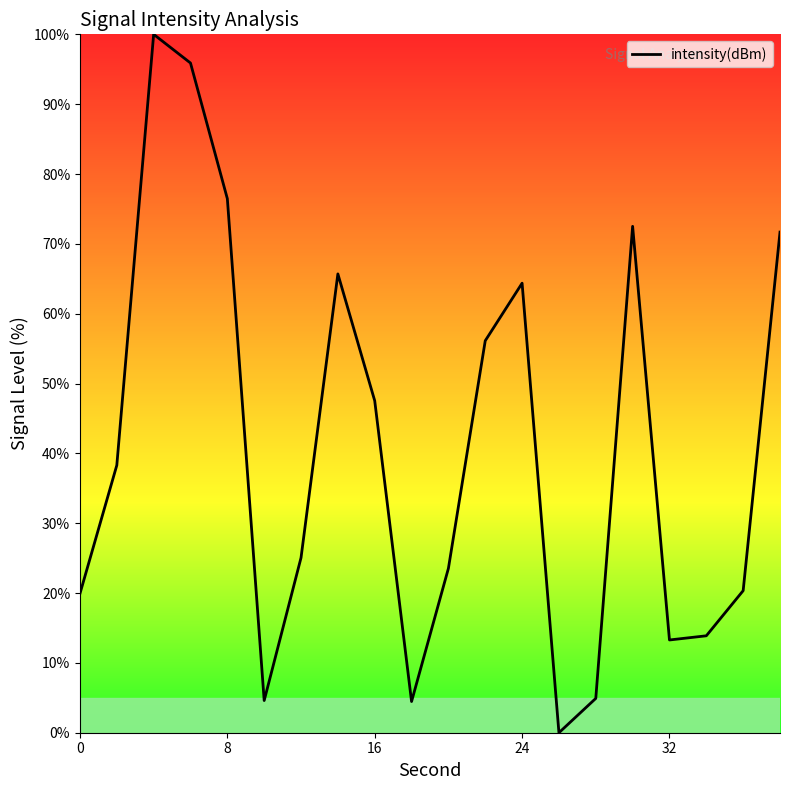

What is the difference between the maximum and minimum values?

100.0